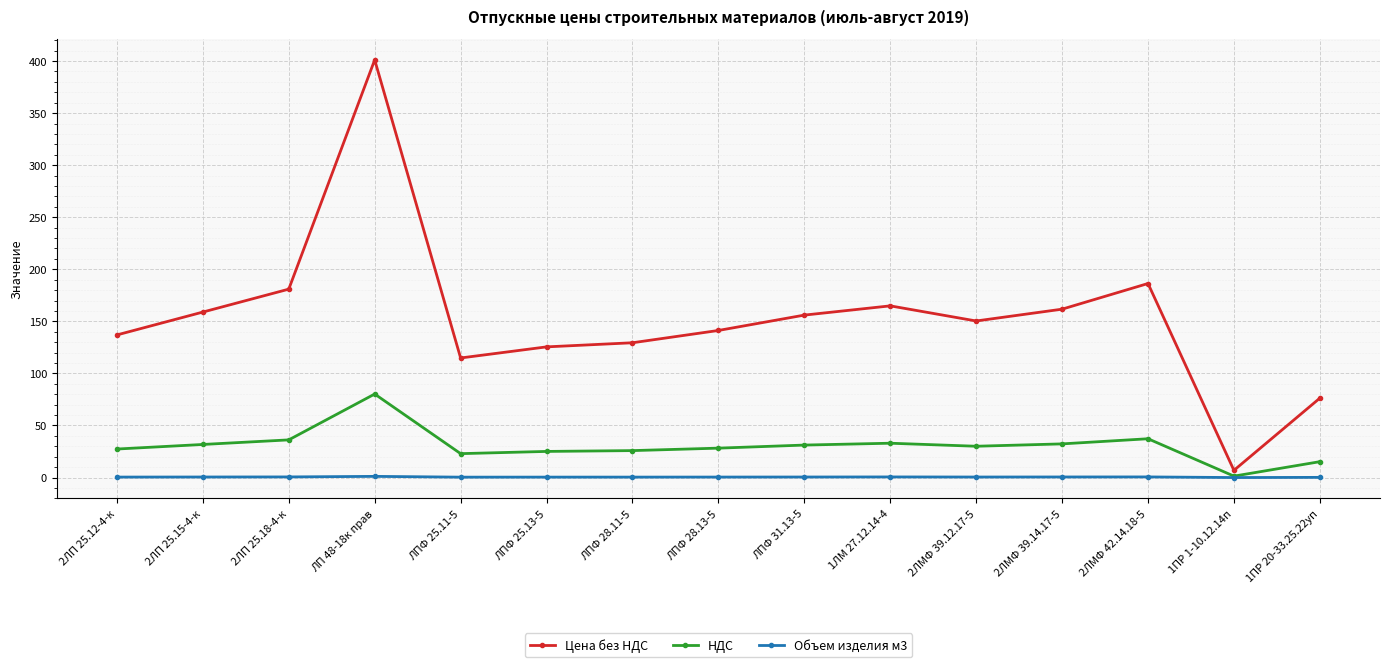

Which category has the highest value across all series?

ЛП 48-18к прав